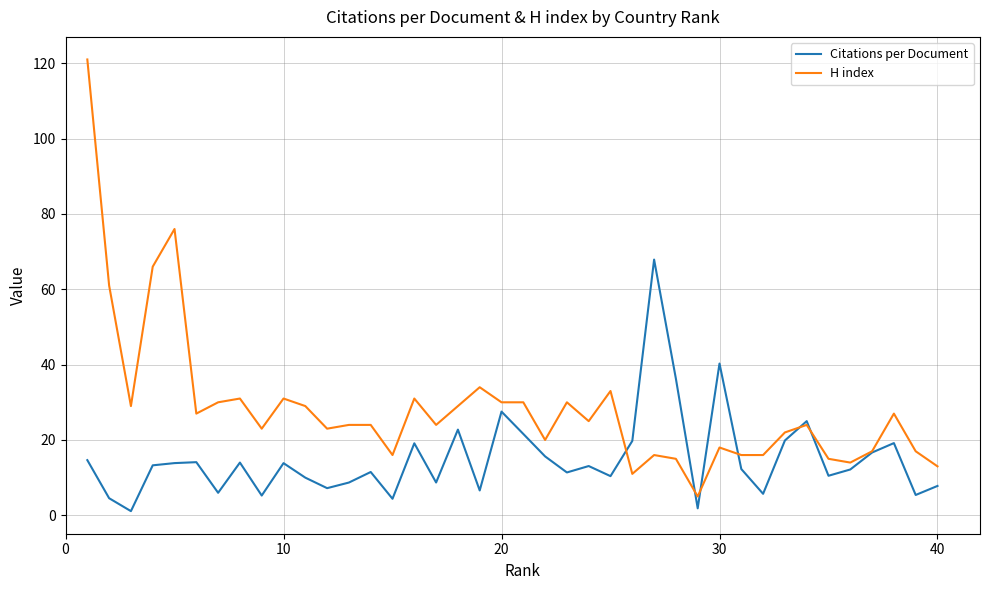

List the series in order of their peak value, lowest first.

Citations per Document, H index